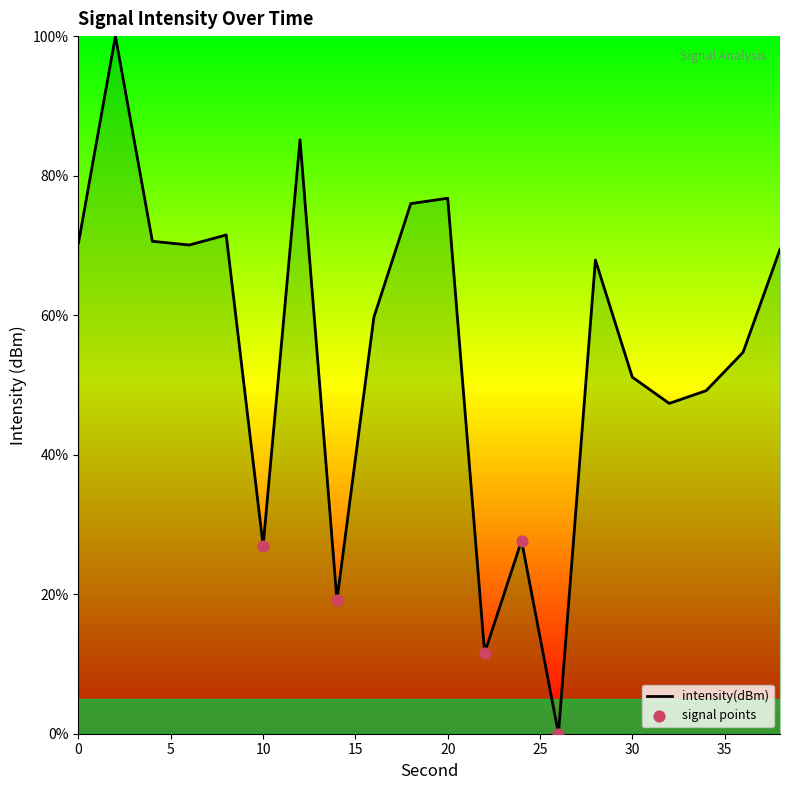

What is the maximum value shown in the chart?

100.0